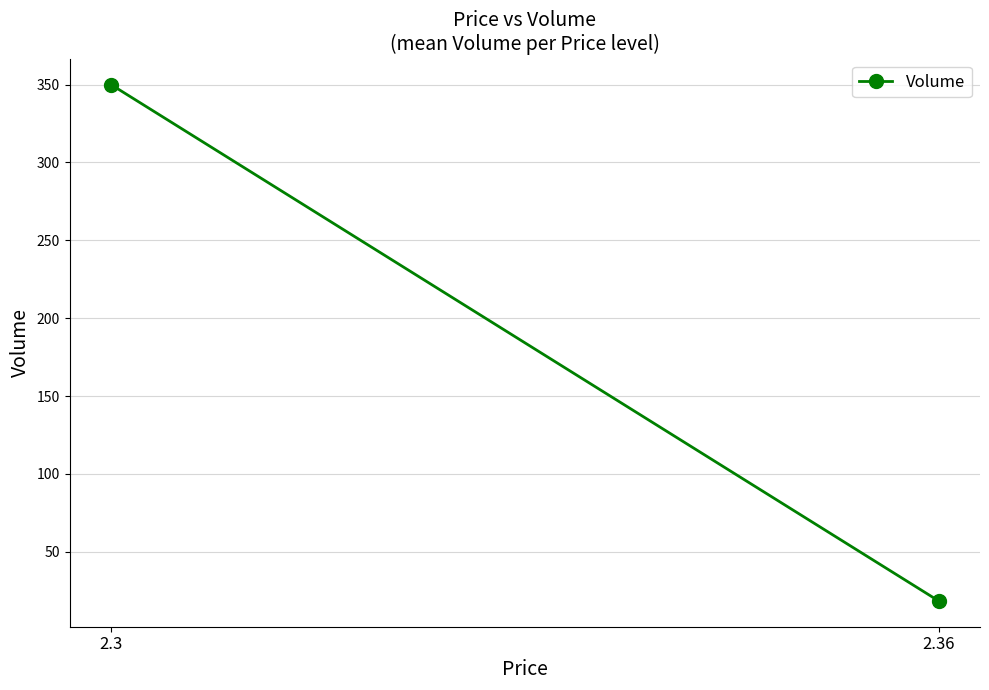

How many lines are shown in the chart?

1